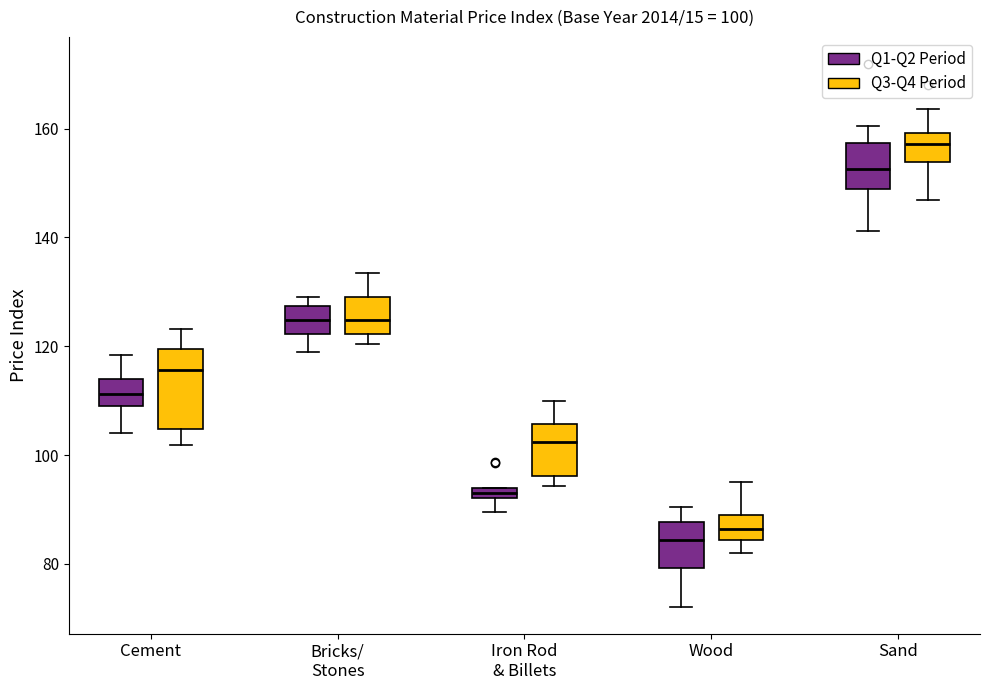

Which box has the lowest median line?

Wood (Q1-Q2 Period)